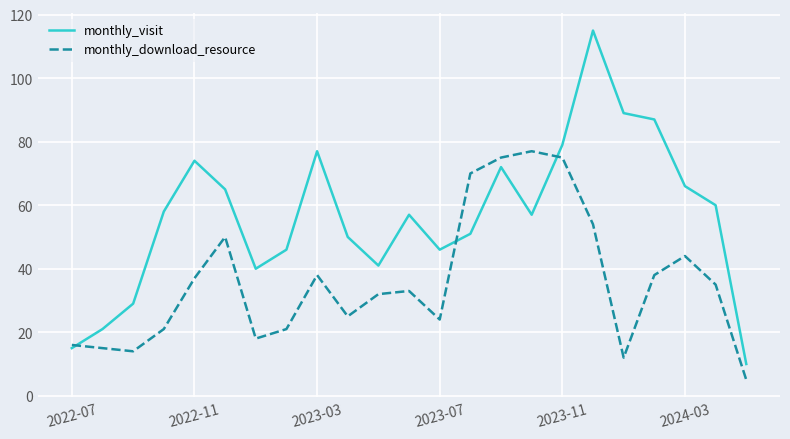

Rank the series by their maximum value, from lowest to highest.

monthly_download_resource, monthly_visit